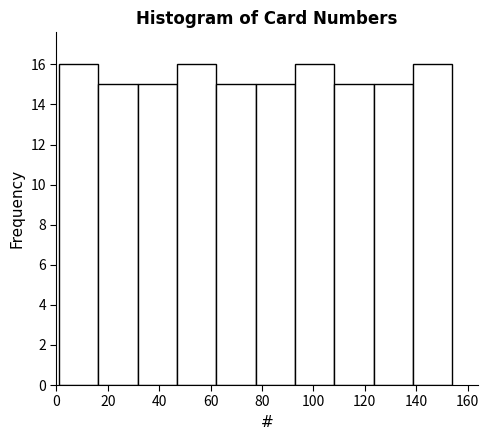

Reading left to right, list every bar in this chart as the range it spans on the x-axis followed by its height. Neither the bar edges nor the heights are printed on the chart, so give them approximately, as read against the axes.

2 to 16: 16
16 to 32: 15
32 to 46: 15
46 to 62: 16
62 to 78: 15
78 to 92: 15
92 to 108: 16
108 to 124: 15
124 to 138: 15
138 to 154: 16